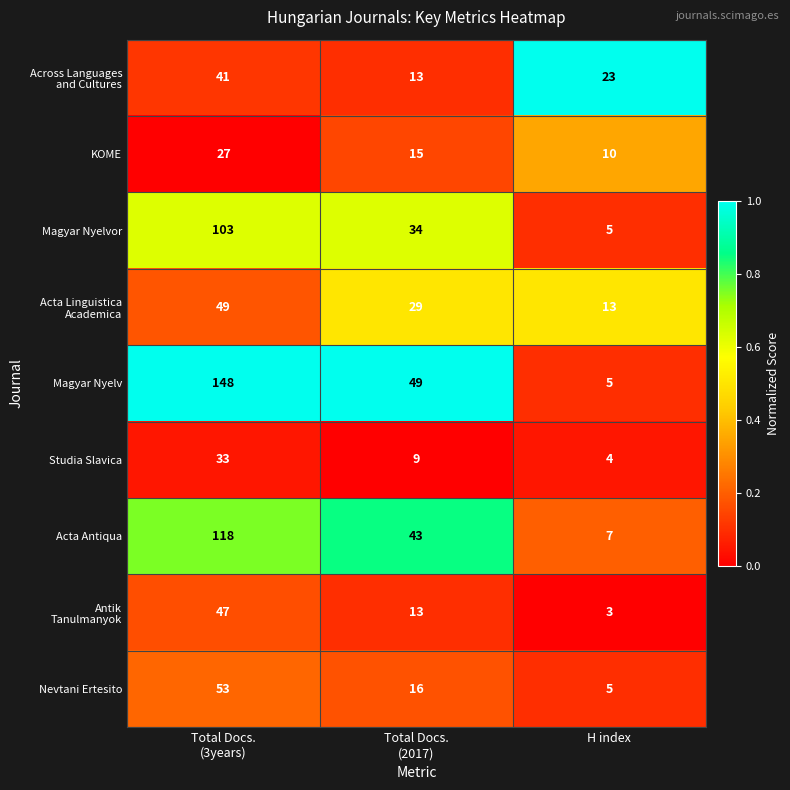

Which series changed the most between Total Docs.
(2017) and H index?

Magyar Nyelv